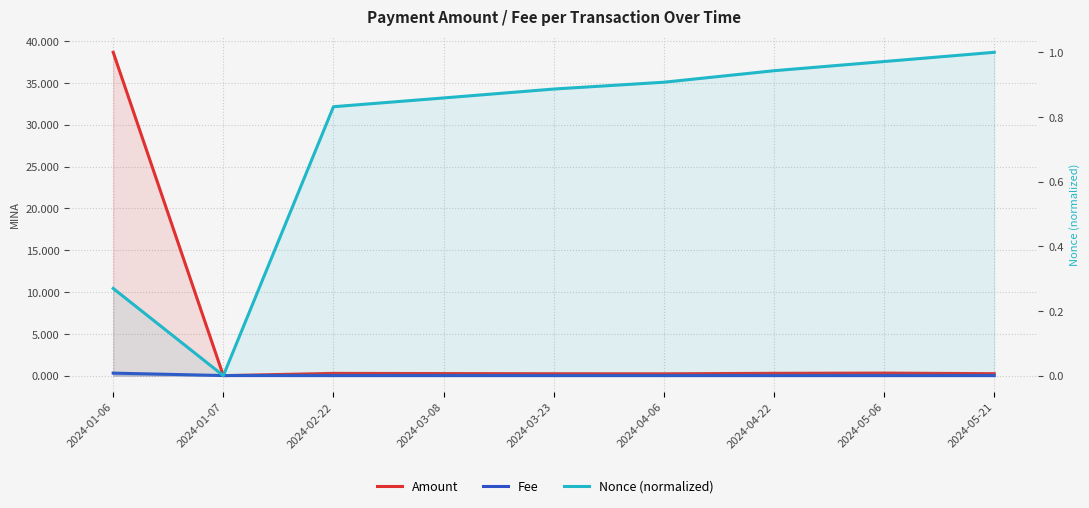

At which category is the sum across all series the highest?

2024-01-06